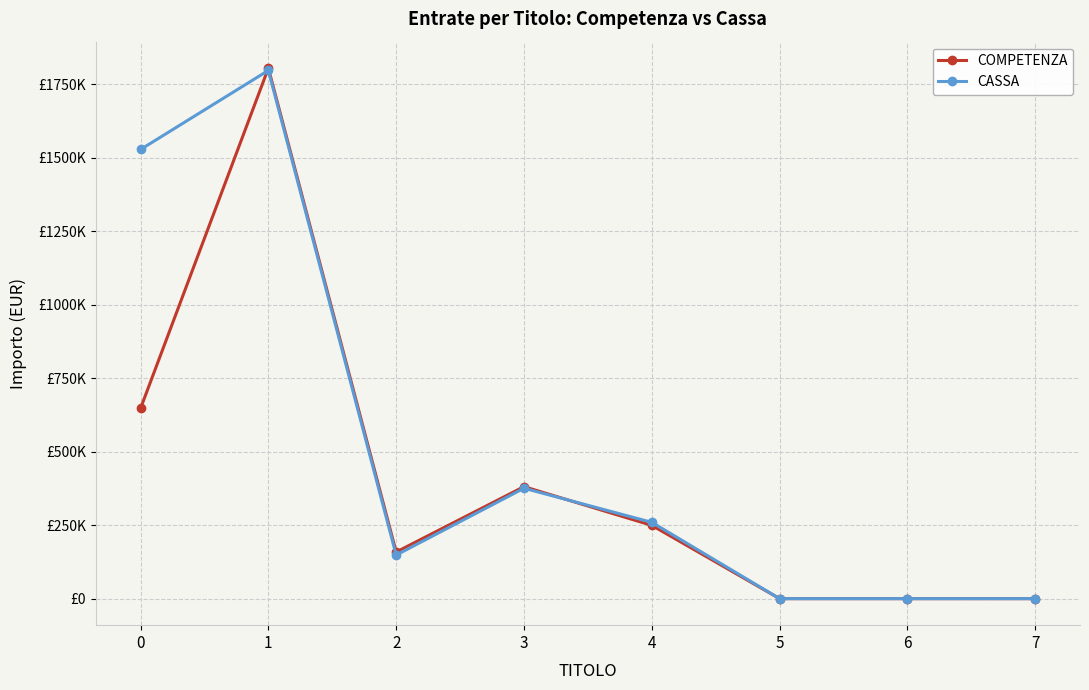

True or false: CASSA has a value of 0.0 at 5.

True